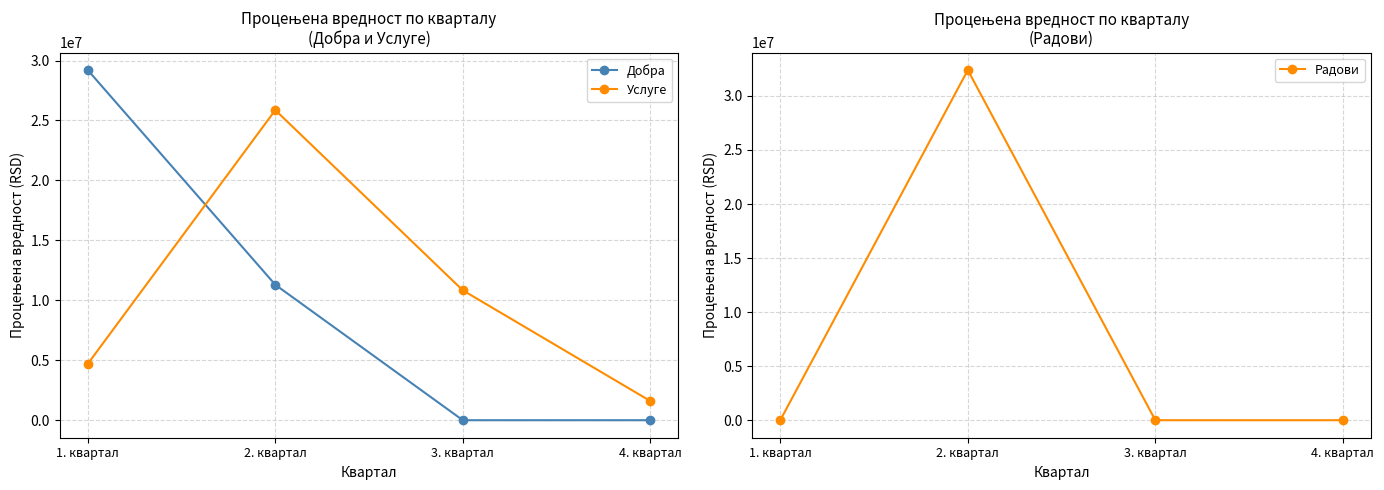

What is the maximum value for Радови?

32392333